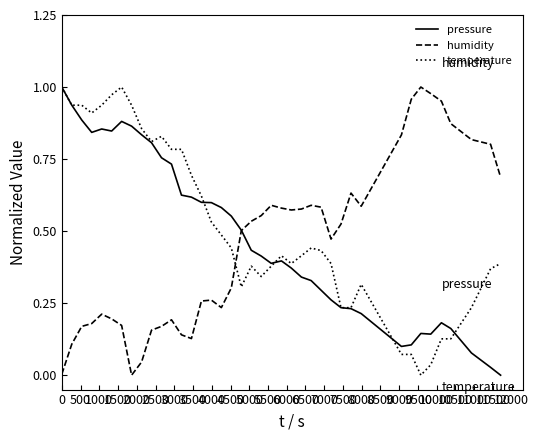

How many times do humidity and temperature cross each other?

1